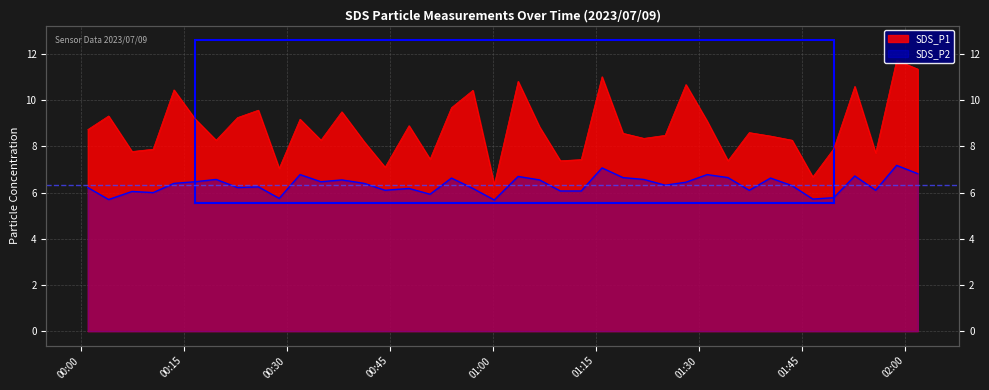

Which category has the lowest value across all series?

2023/07/09 01:00:14